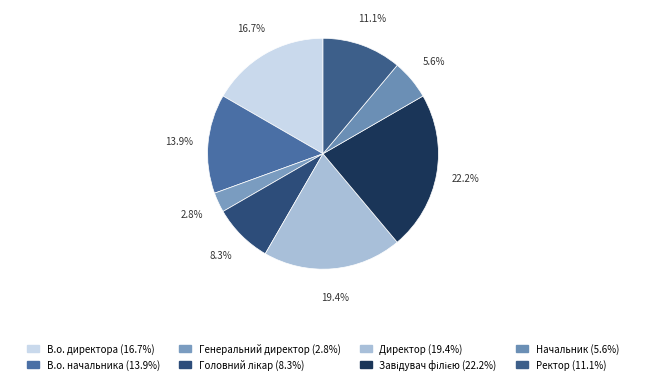

To the nearest percent, what is the difference between the Генеральний директор and Ректор slice percentages?

8%